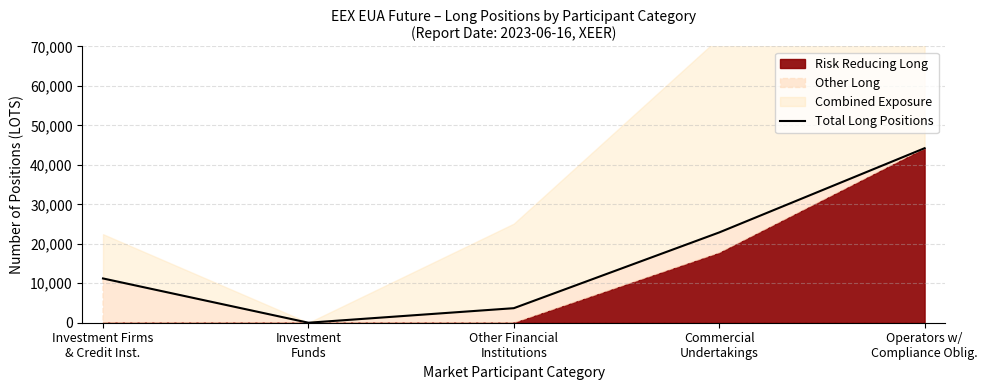

True or false: the data shows 3683 at Other Financial
Institutions.

True